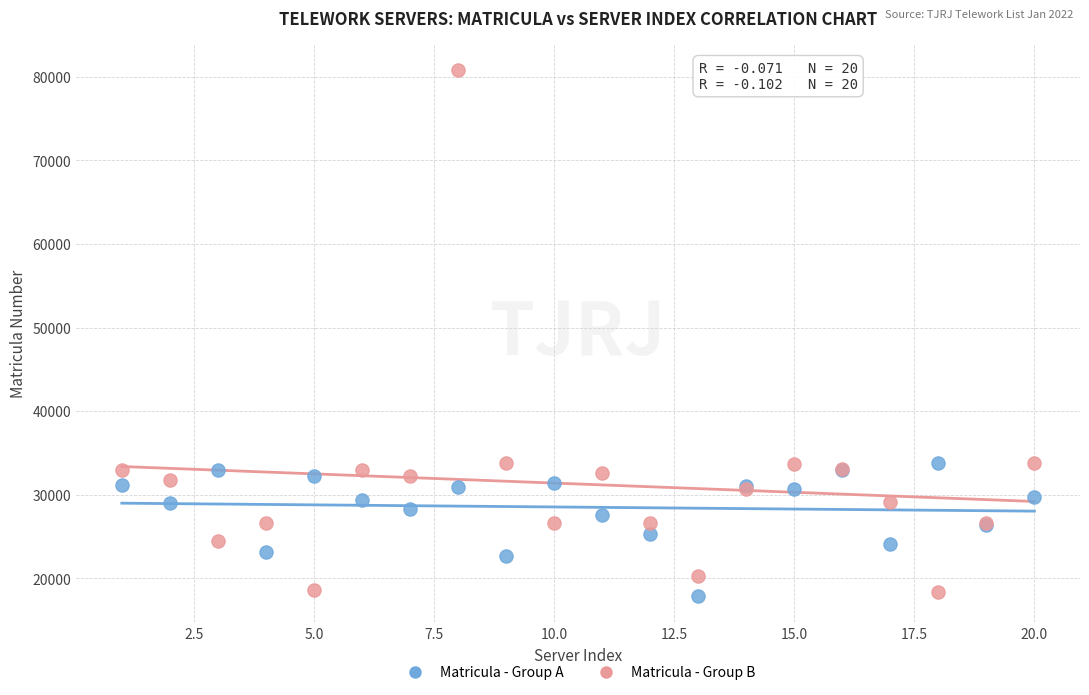

Which series reaches the maximum Y coordinate?

Matricula - Group B